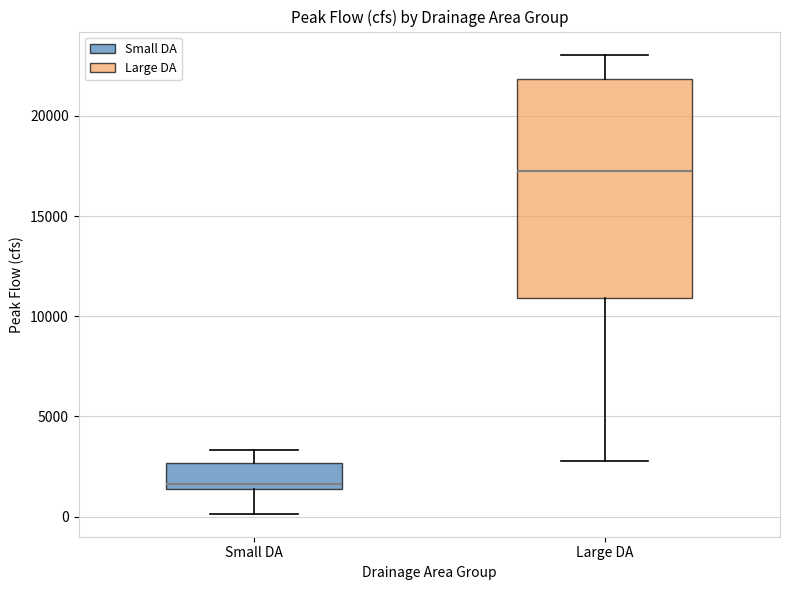

Reading left to right, transcribe this box plot: for each box, give where its median line is, the range the box spans, and where its two whiskers end, as read against the y-axis. The values are not printed on the chart, so give them approximately, as read against the axis.

Small DA: median 1500 (just above the box's lower edge), box 1500 to 2500, whiskers 0 to 3500
Large DA: median 17000, box 11000 to 22000, whiskers 3000 to 23000